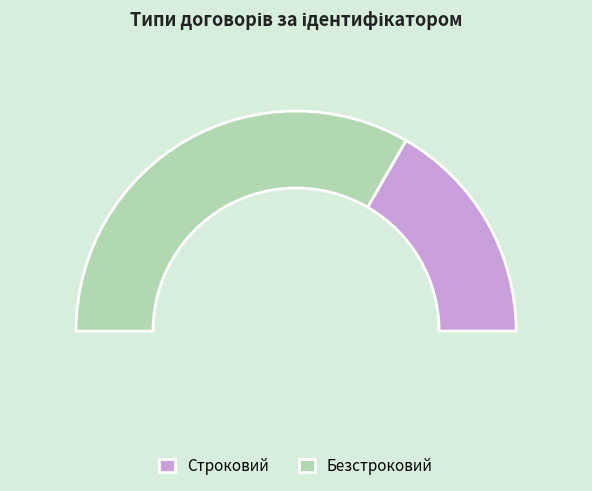

What is the smallest slice in the pie chart?

Строковий